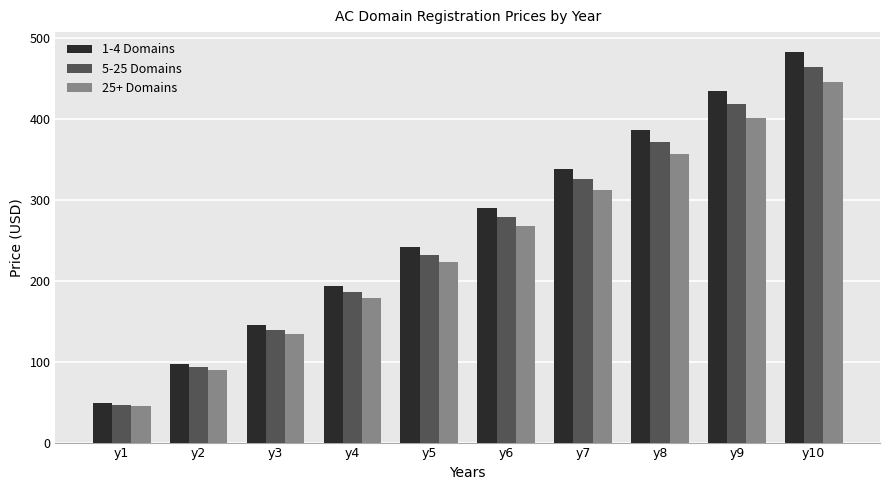

Reading left to right, extract all data points from this chart.

1-4 Domains: y1=48.4	y2=96.6	y3=144.8	y4=193.2	y5=241.4	y6=289.6	y7=338.0	y8=386.2	y9=434.4	y10=482.8
5-25 Domains: y1=46.6	y2=93.0	y3=139.4	y4=185.8	y5=232.2	y6=278.6	y7=325.0	y8=371.4	y9=417.8	y10=464.2
25+ Domains: y1=44.6	y2=89.2	y3=133.8	y4=178.2	y5=222.8	y6=267.4	y7=312.0	y8=356.4	y9=401.0	y10=445.6